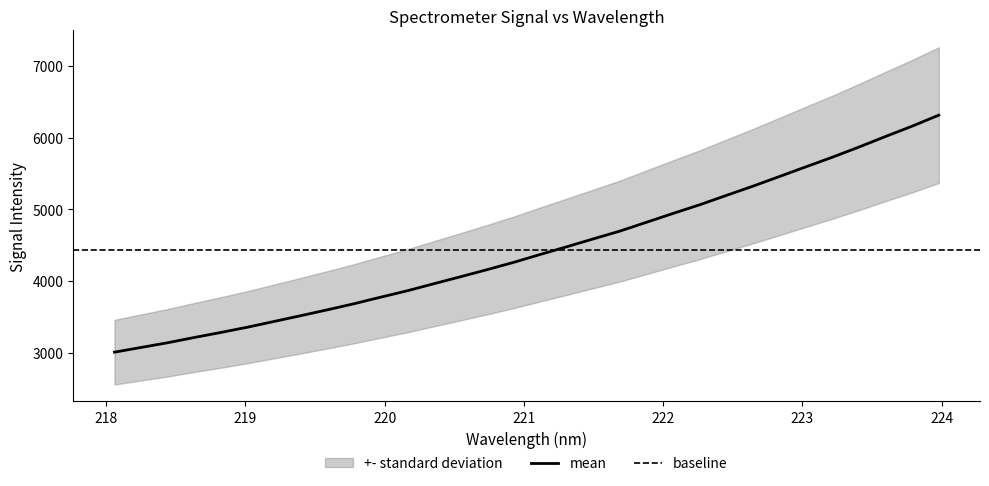

What is the minimum value for mean?

3005.8